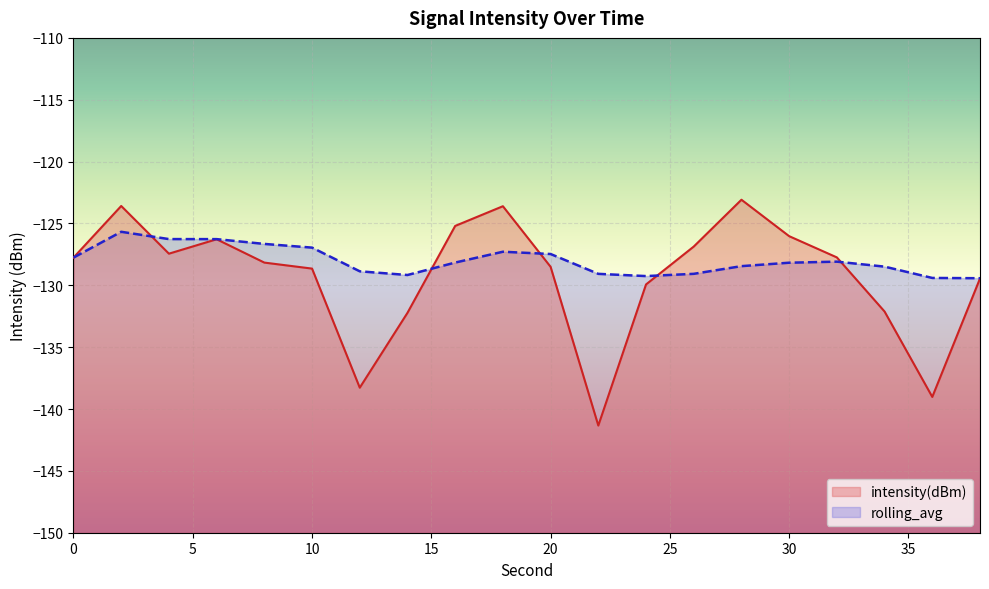

What is the value of the rolling_avg point at the 8th from the left?

-129.2